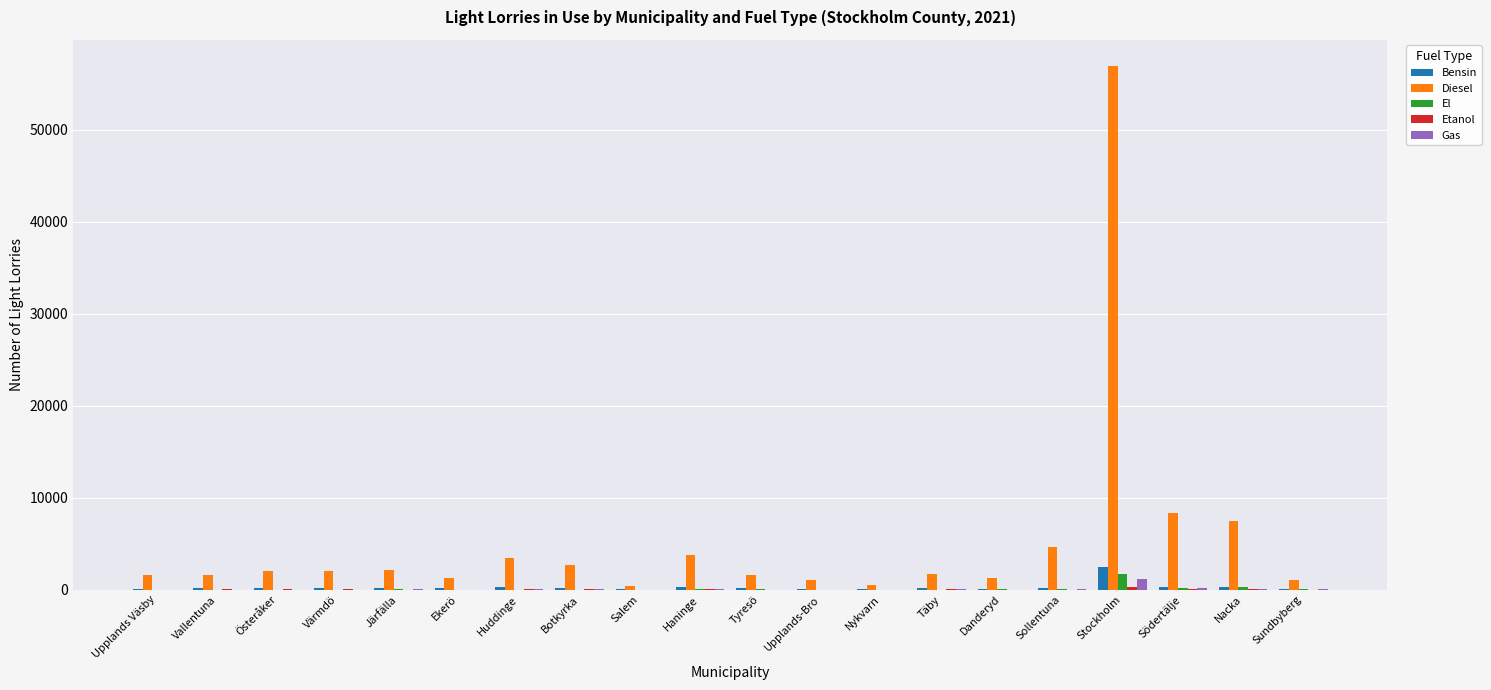

What is the sum of all El values?

2605